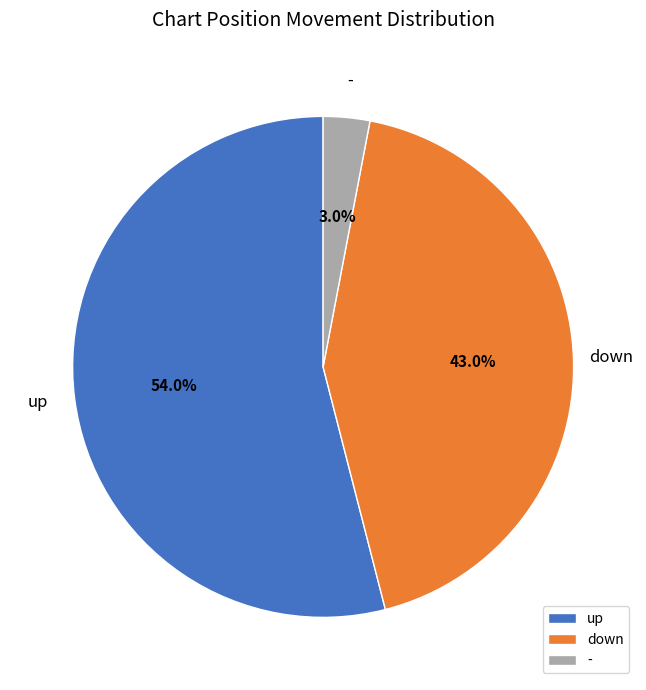

Which category has the smallest portion of the pie?

-